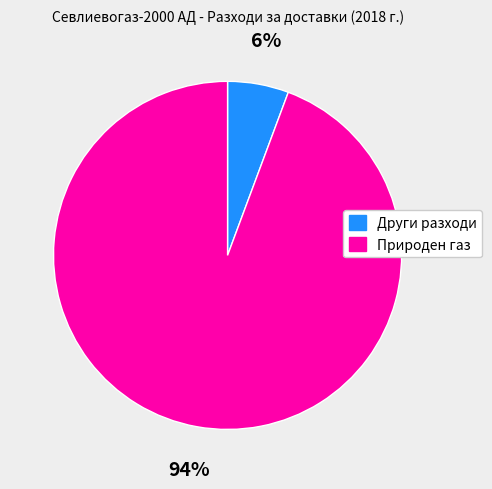

Which category has the smallest portion of the pie?

Други разходи